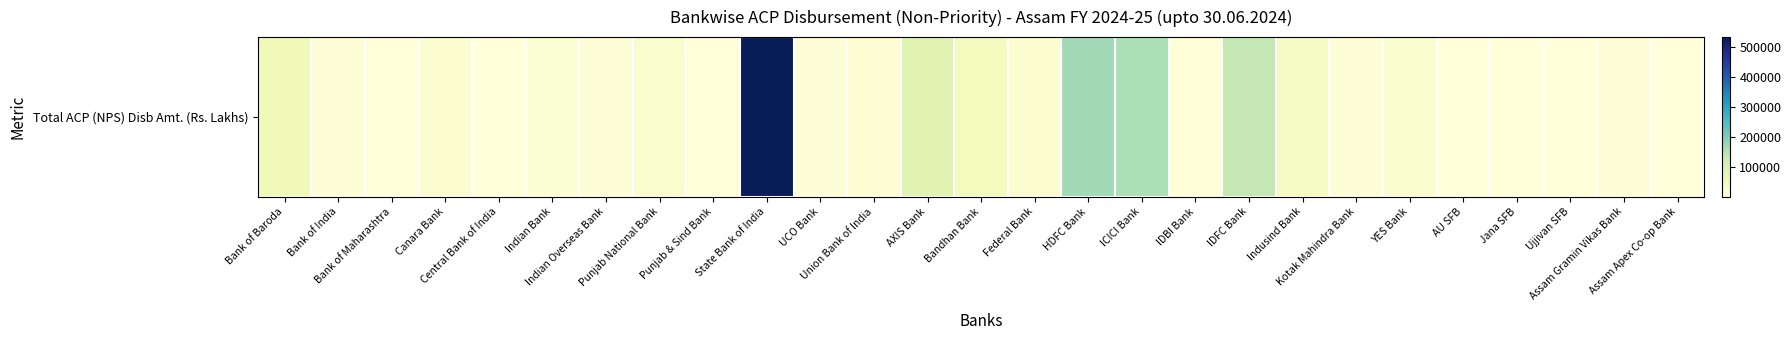

What is the difference between the second highest and minimum values?

167626.7